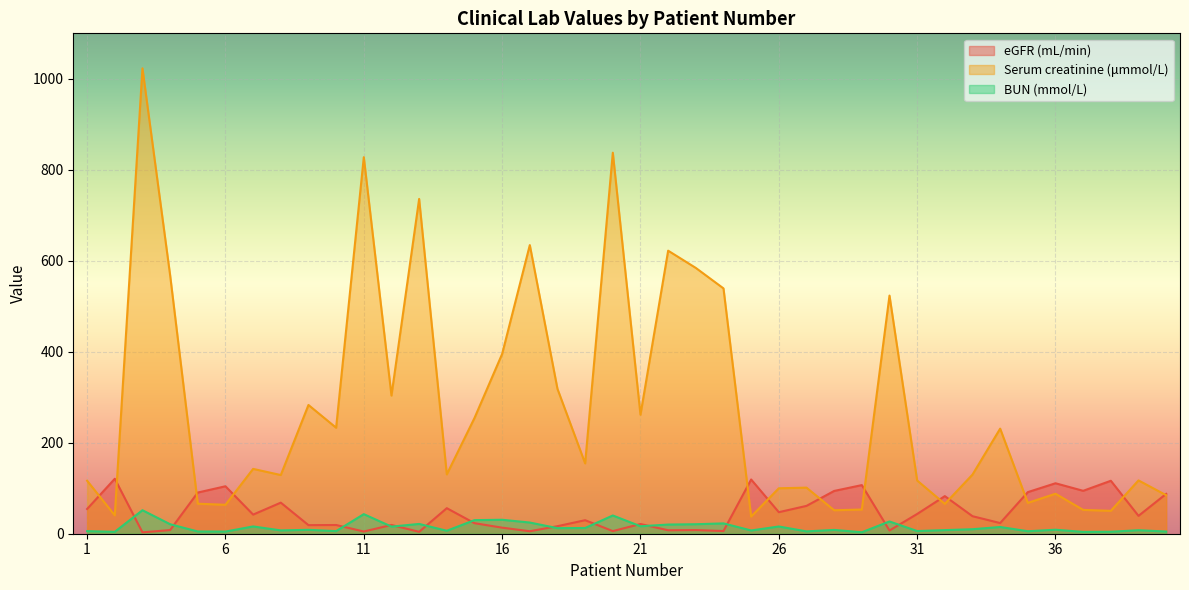

List the labels in order of eGFR (mL/min) value, largest first.

2, 25, 38, 36, 29, 6, 37, 28, 35, 5, 40, 32, 8, 27, 14, 1, 26, 31, 7, 39, 33, 19, 34, 15, 21, 12, 10, 9, 18, 16, 23, 4, 22, 30, 24, 20, 17, 11, 13, 3